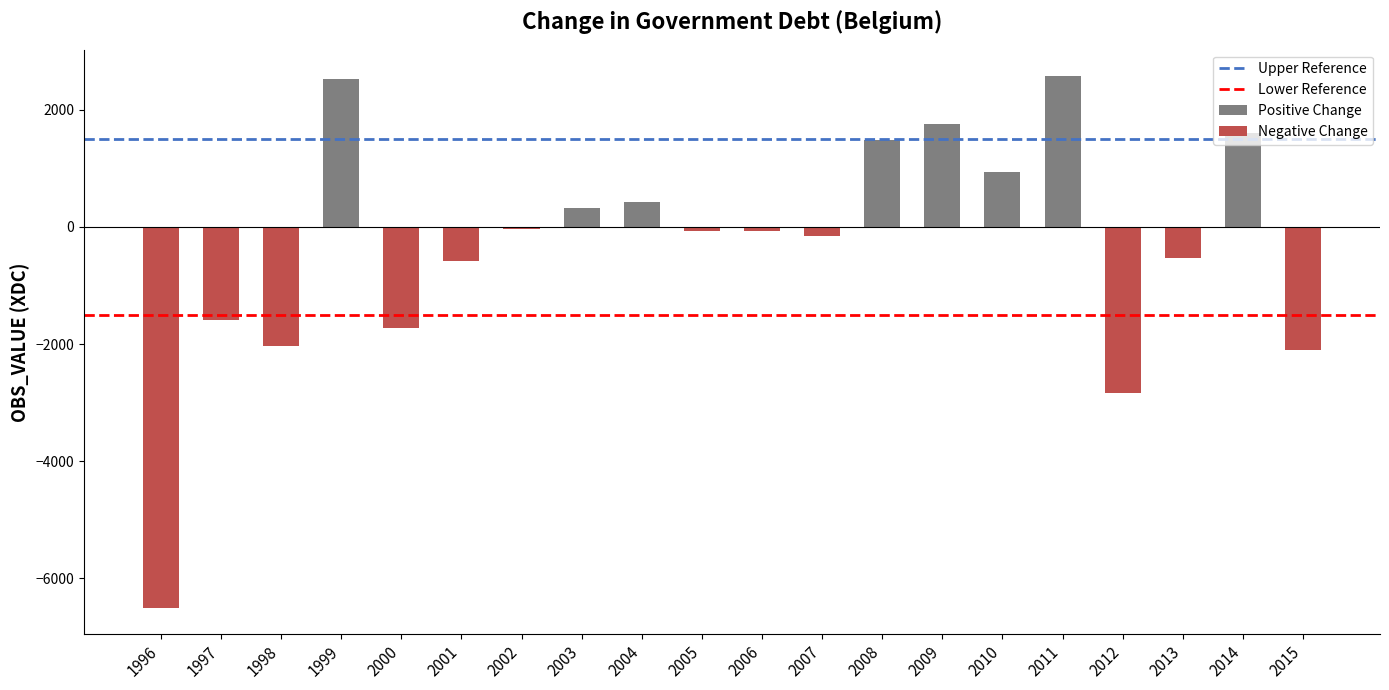

Reading left to right, transcribe all the data shown in this chart.

1996=-6496.2	1997=-1592.8	1998=-2025.0	1999=2522.7	2000=-1731.1	2001=-586.6	2002=-44.0	2003=316.2	2004=422.8	2005=-72.6	2006=-70.2	2007=-160.5	2008=1484.1	2009=1759.5	2010=941.8	2011=2568.9	2012=-2837.4	2013=-530.3	2014=1603.2	2015=-2093.9